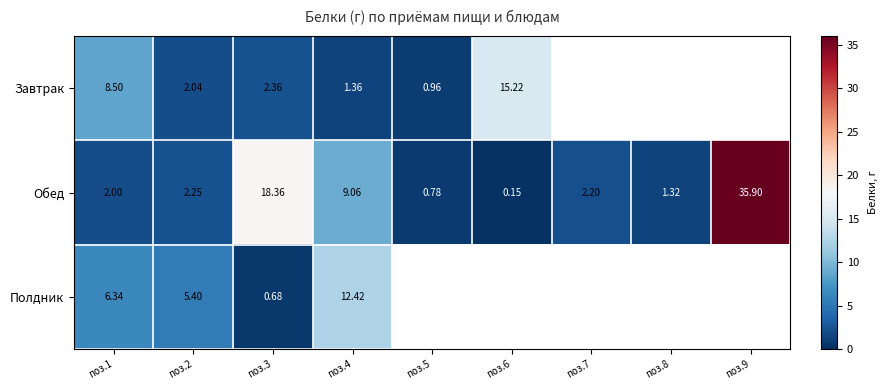

Is it true that Обед equals 0.6 at поз.2?

False